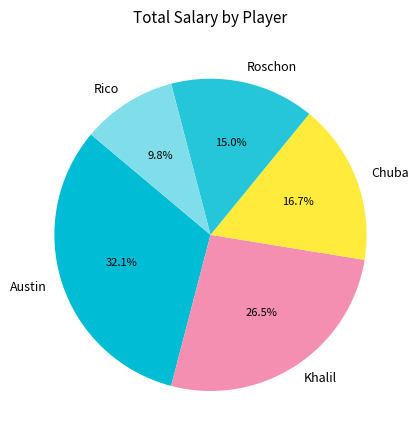

To the nearest percent, what is the difference between the Austin and Chuba slice percentages?

15%